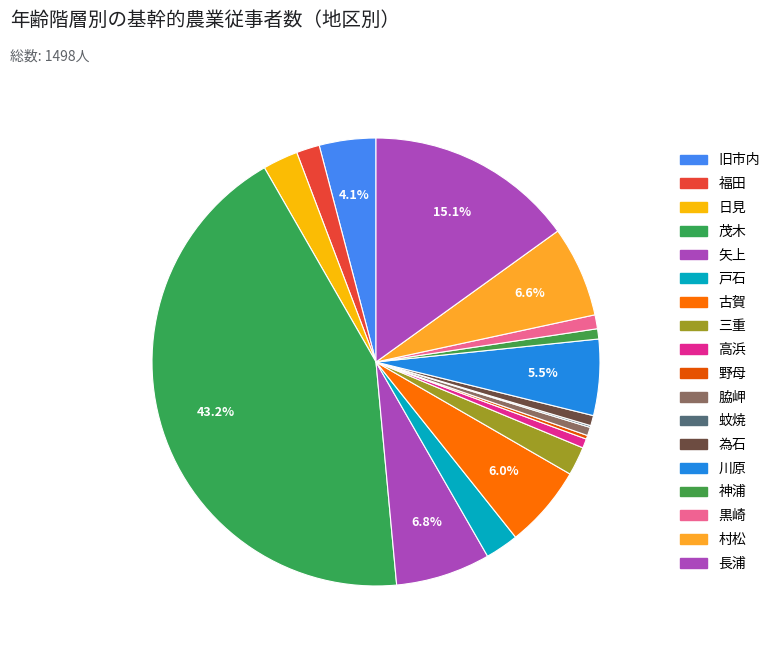

To the nearest percent, what is the average slice percentage?

6%